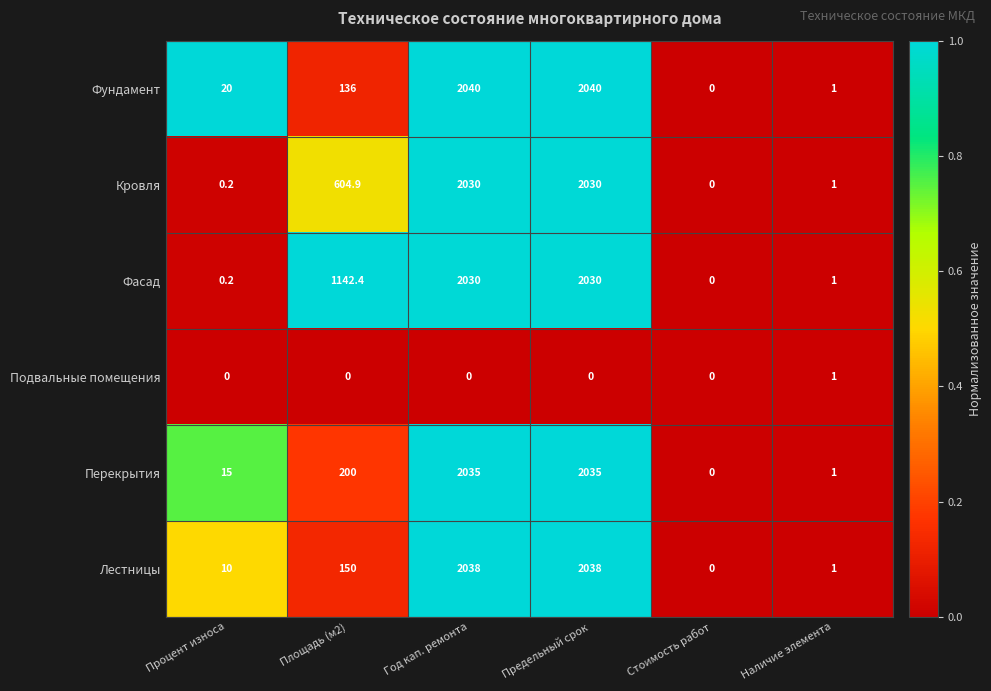

Which series has the widest spread of values?

Фундамент